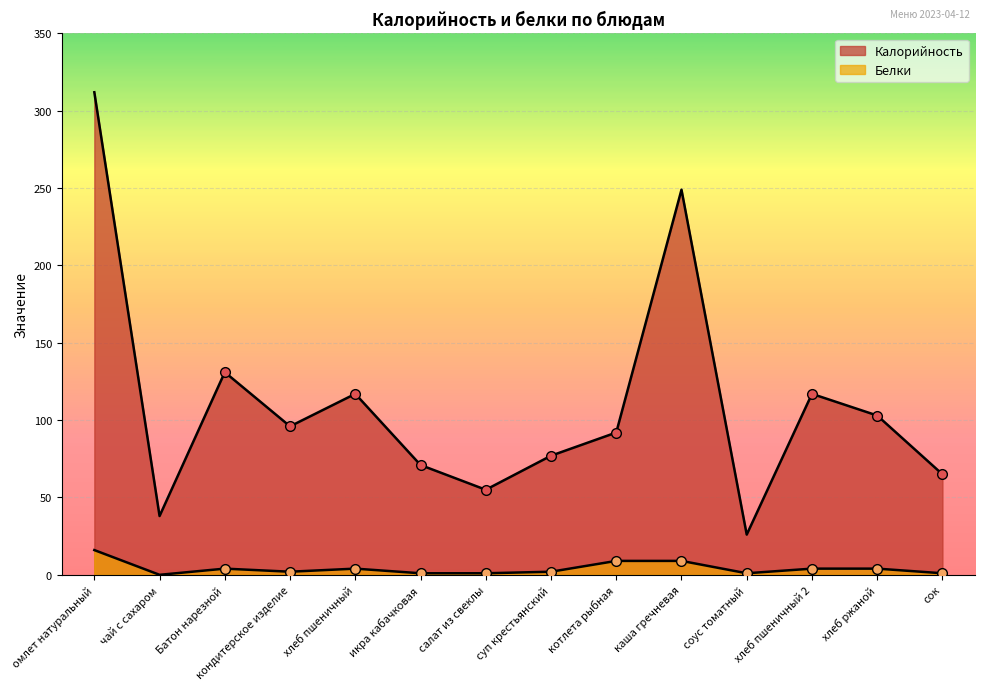

Where is the first local maximum for Белки?

Батон нарезной